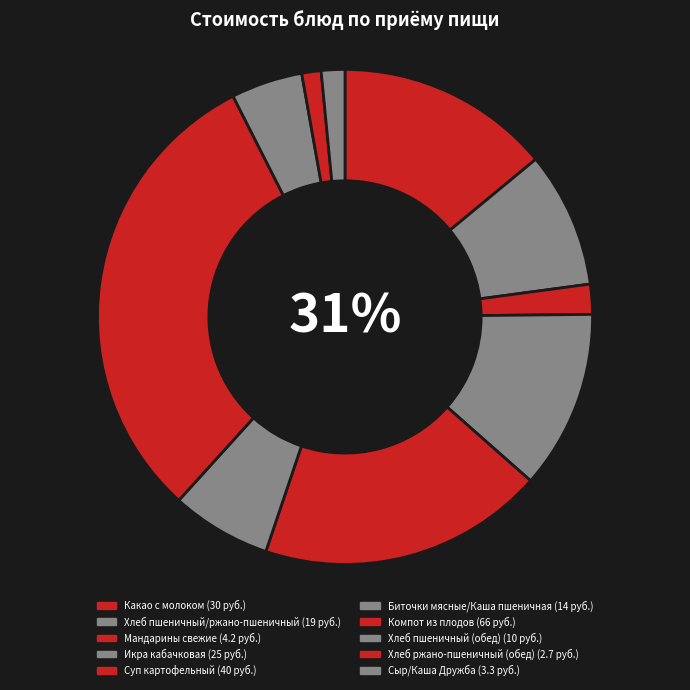

True or false: Биточки мясные/Каша пшеничная accounts for 1% of the total.

False